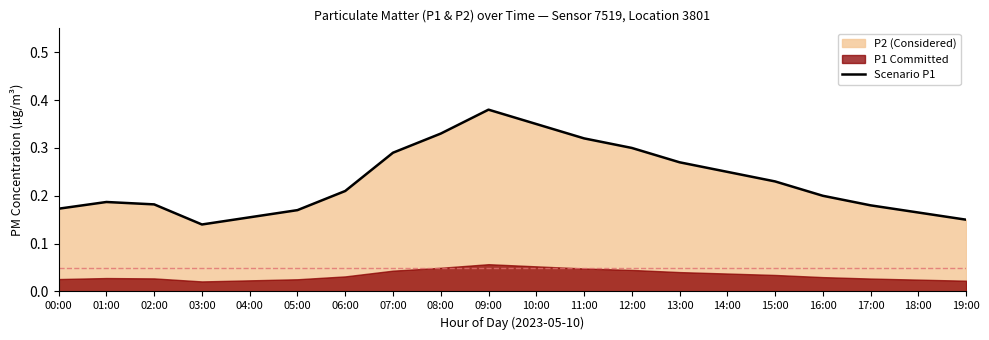

What is the label of the 20th point from the left?

19:00